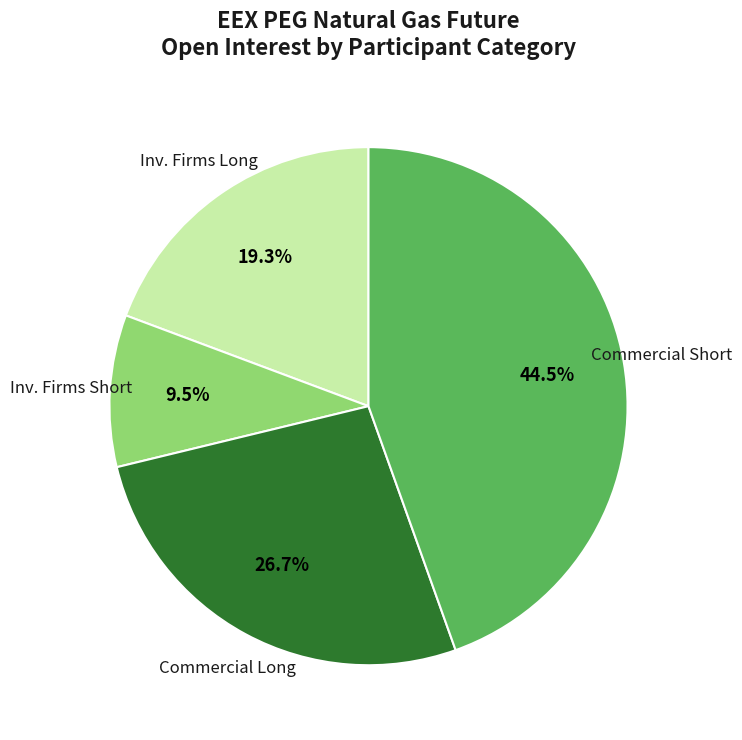

Is there any slice that represents more than half of the pie?

No